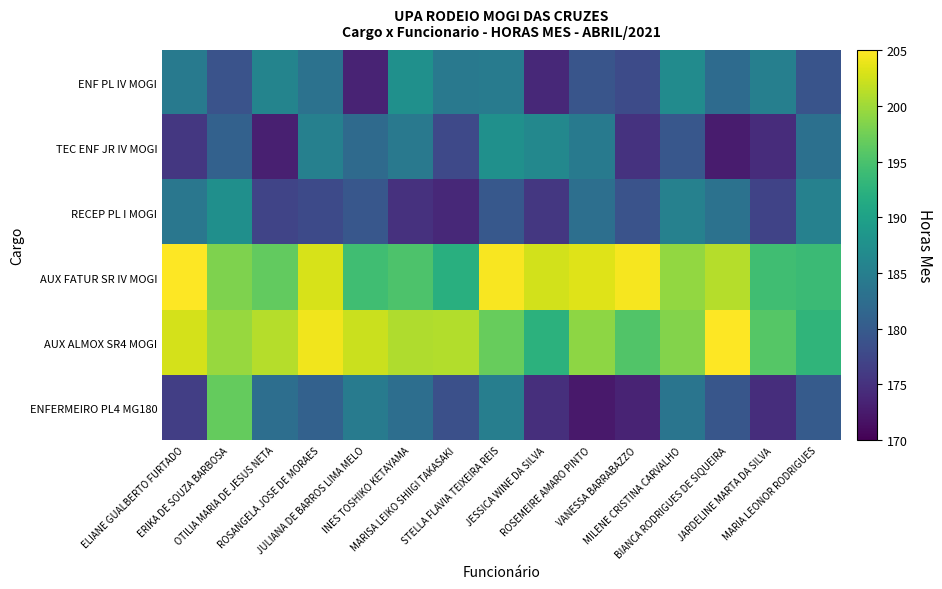

What is the smallest value displayed?

172.4